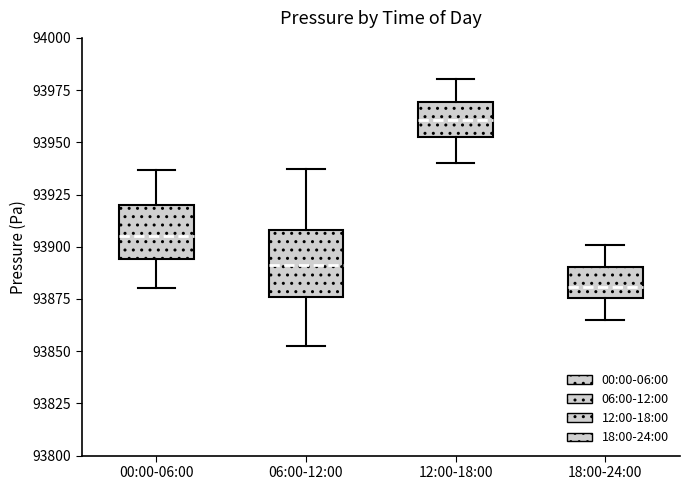

Which box has the highest median line?

12:00-18:00